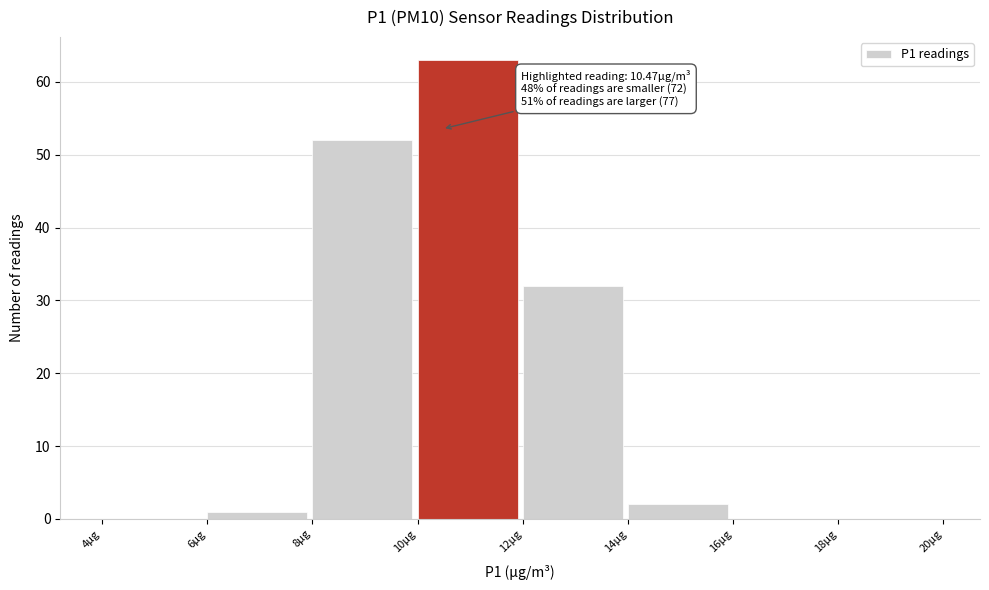

Which range on the x-axis has the tallest bar?

10 to 12